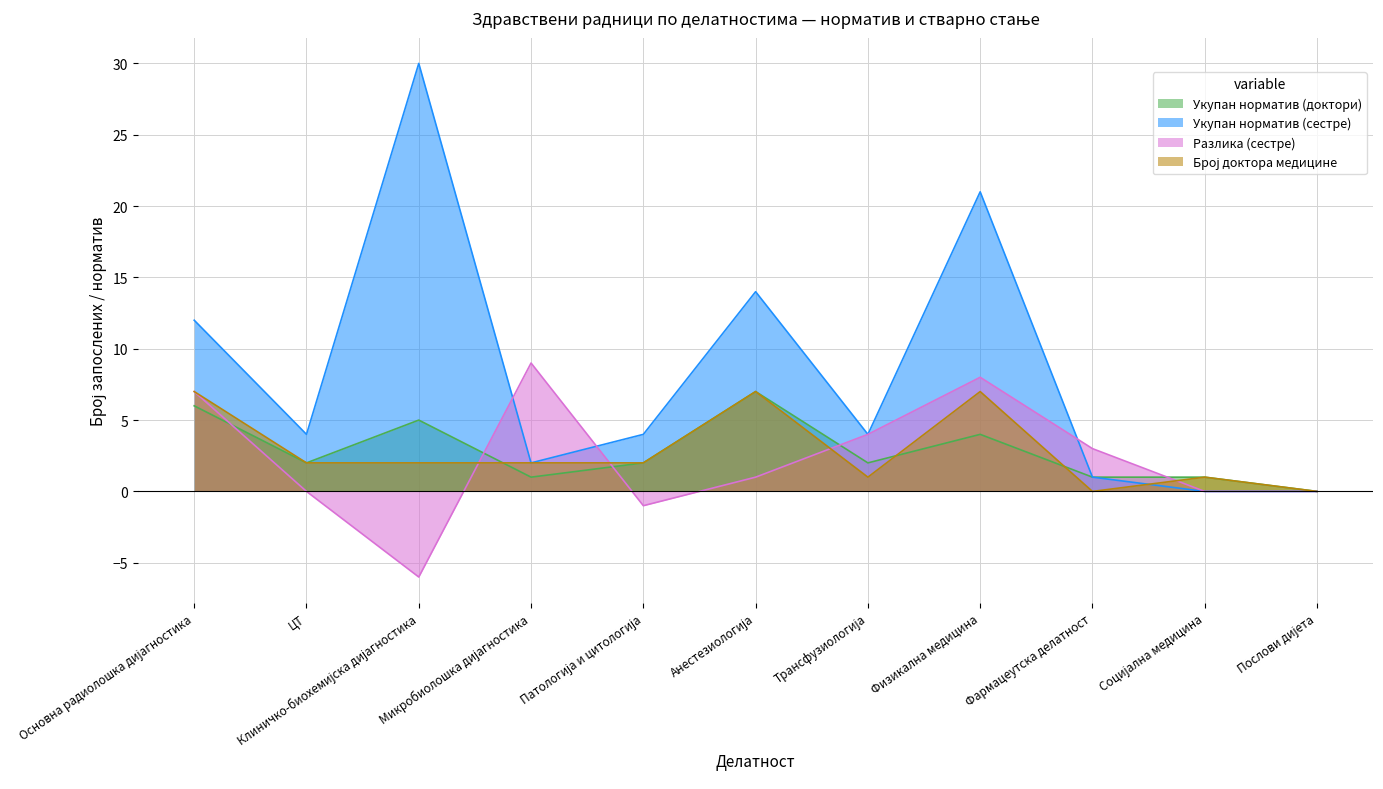

At how many categories does at least one series exceed 21?

1